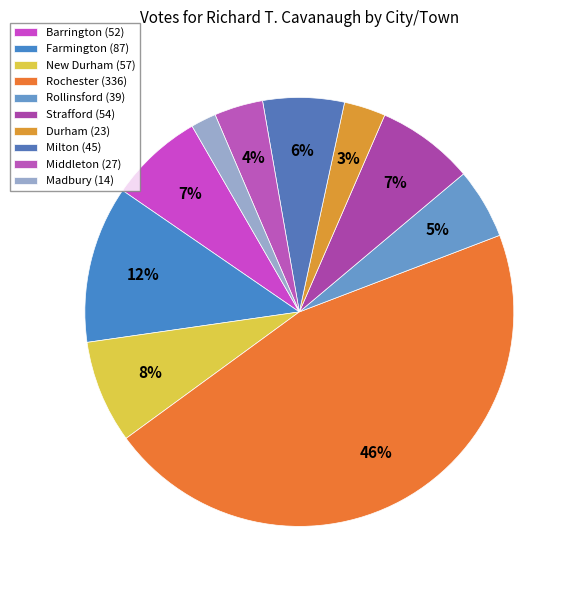

To the nearest percent, what is the average slice percentage?

10%